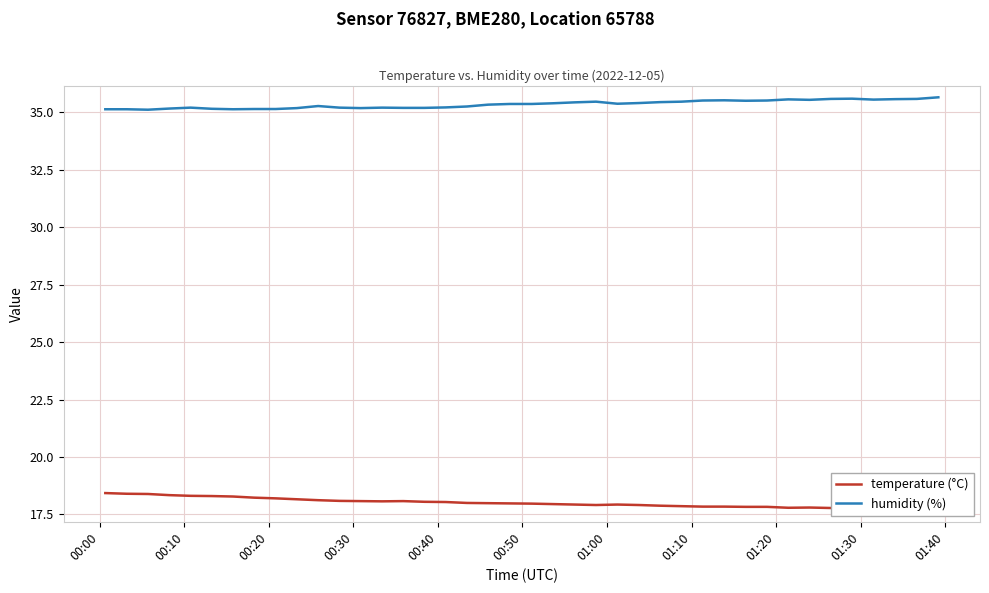

What is the maximum value shown in the chart?

35.7